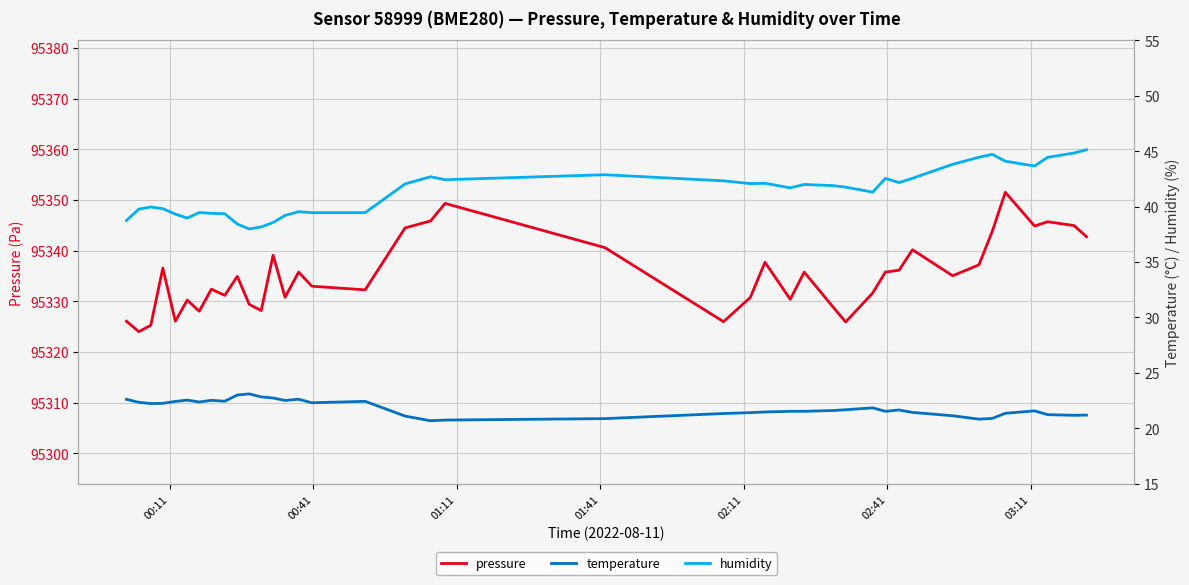

What is the minimum value for pressure?

95324.0